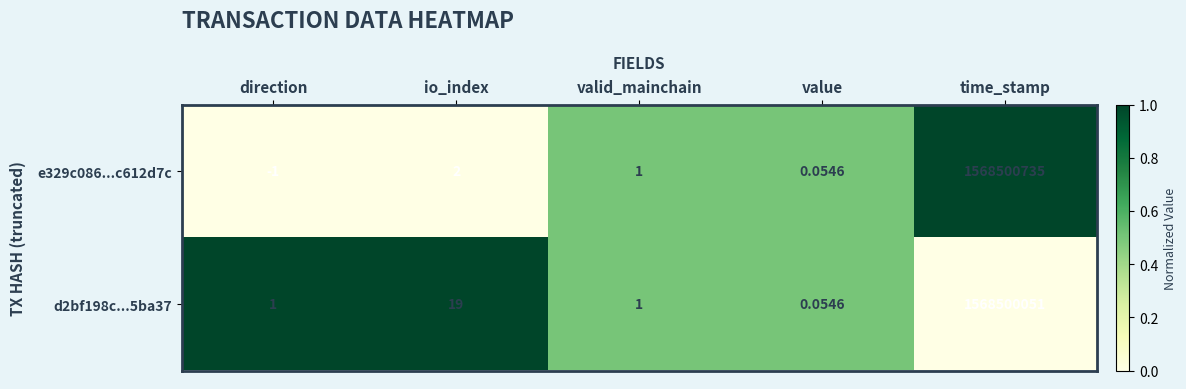

At which label does e329c086...c612d7c first exceed 1?

io_index